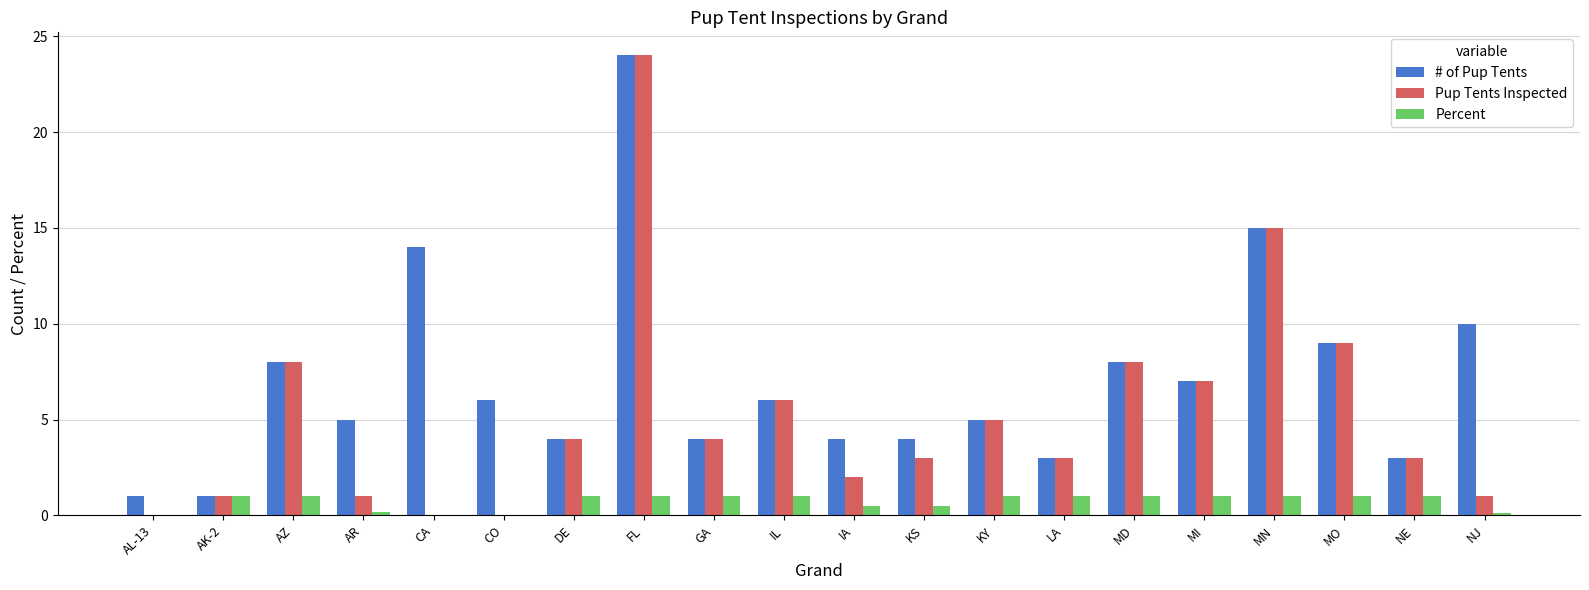

At which category does the chart reach its peak across all series?

FL